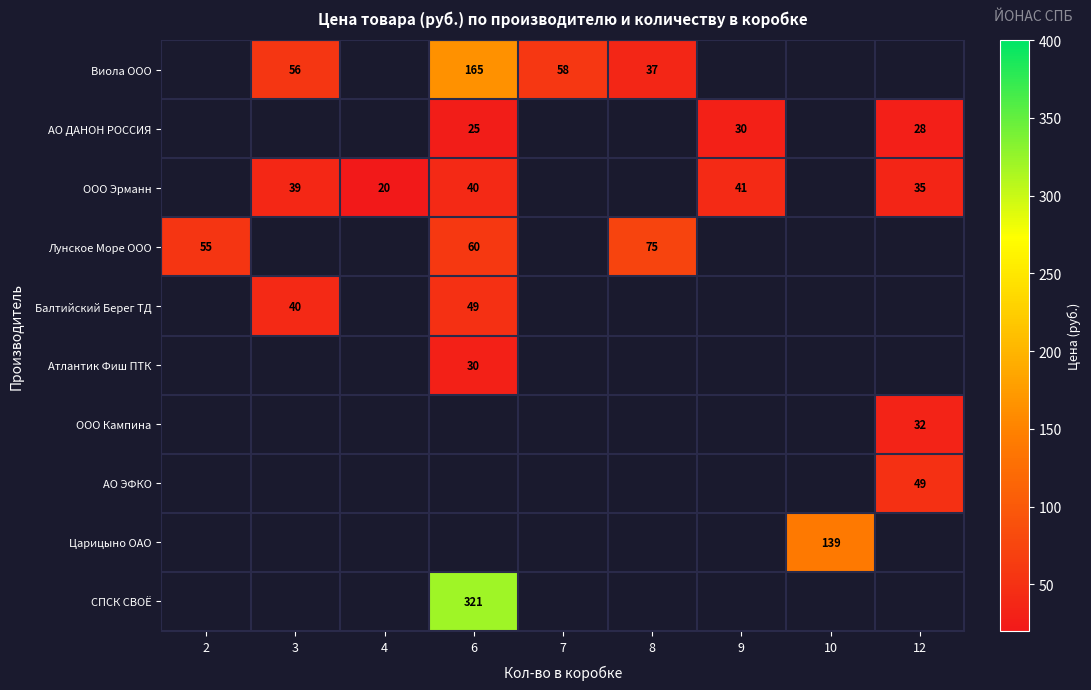

The Виола ООО series shows 66.8 at 6. True or false?

False